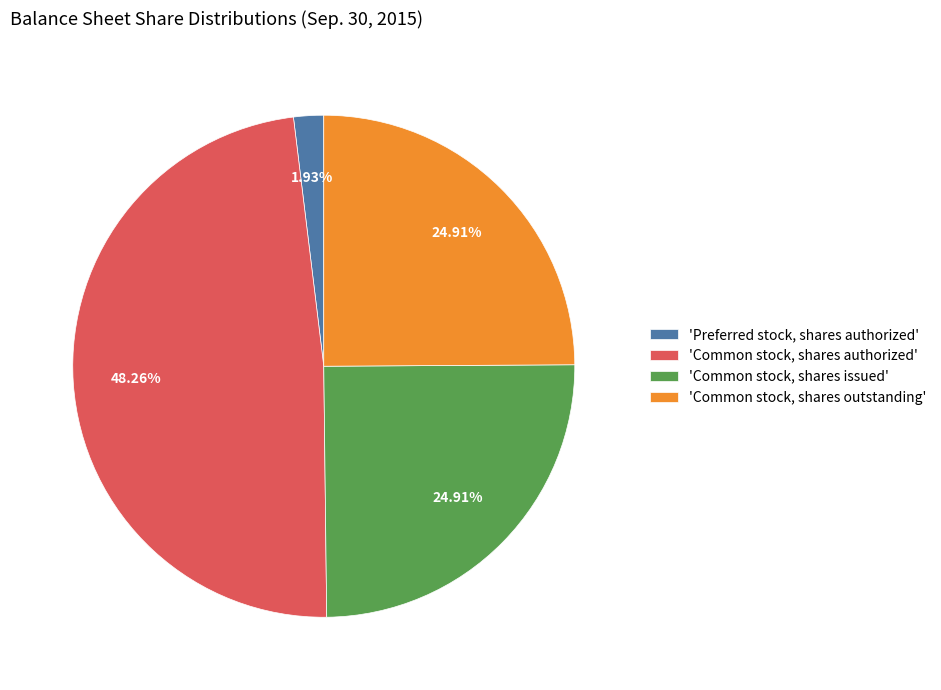

What is the smallest slice in the pie chart?

'Preferred stock, shares authorized'